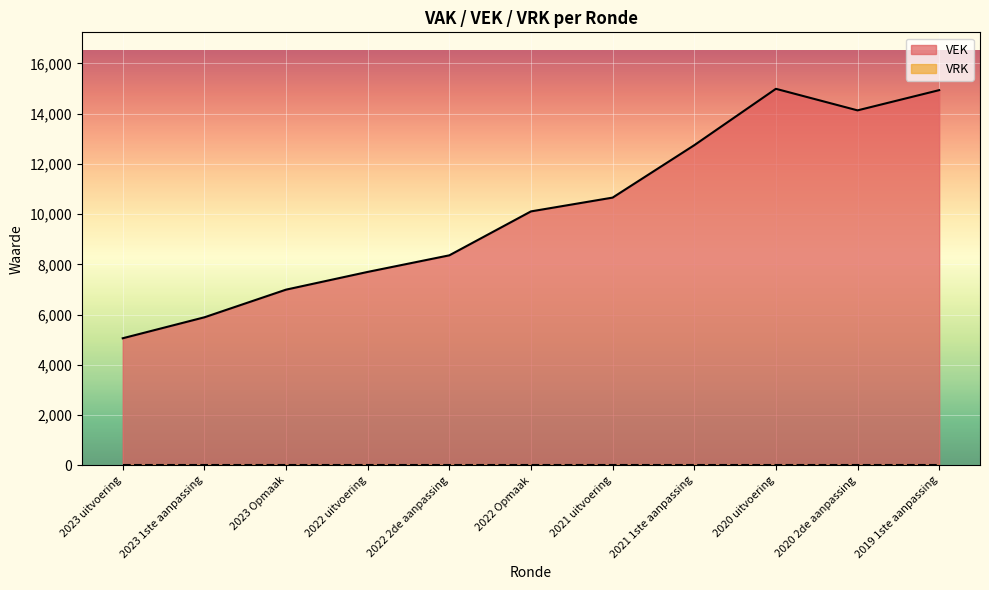

Which label corresponds to the largest value in the chart?

2020 uitvoering